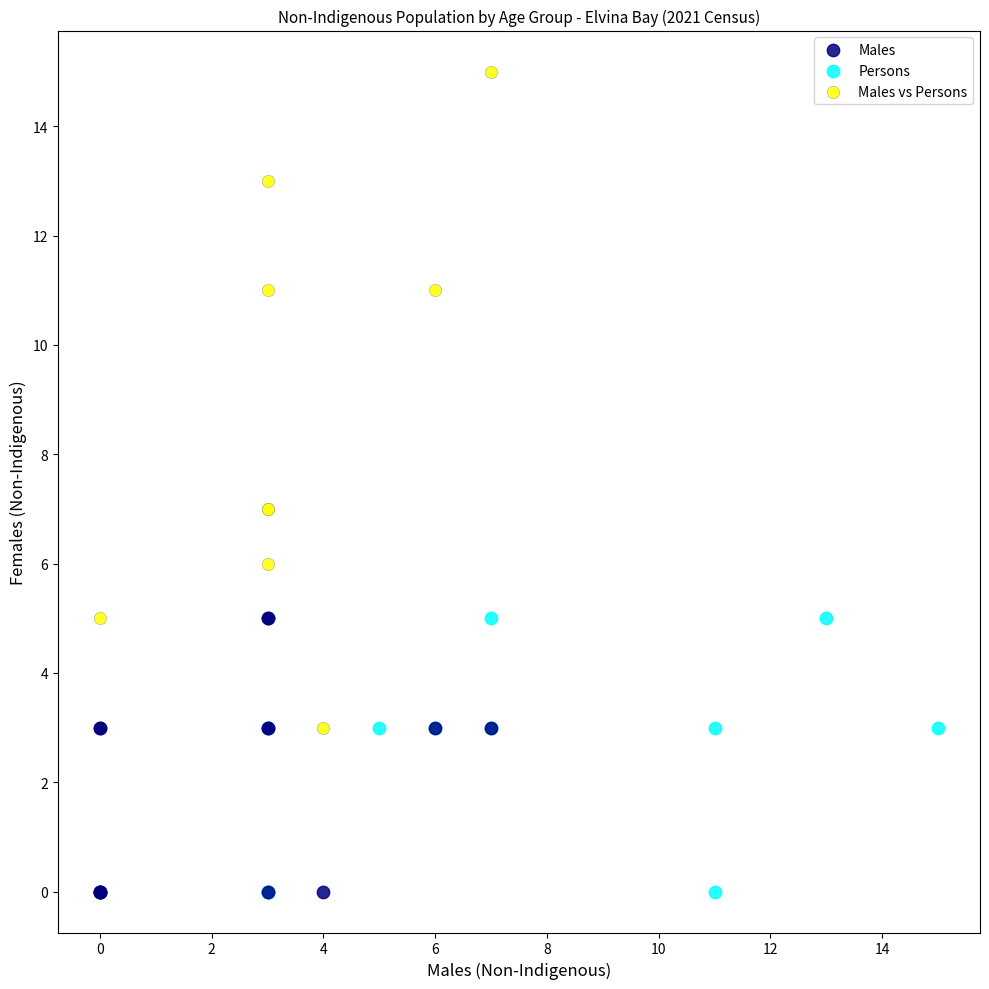

Which series has the largest Y range (max minus min)?

Males vs Persons